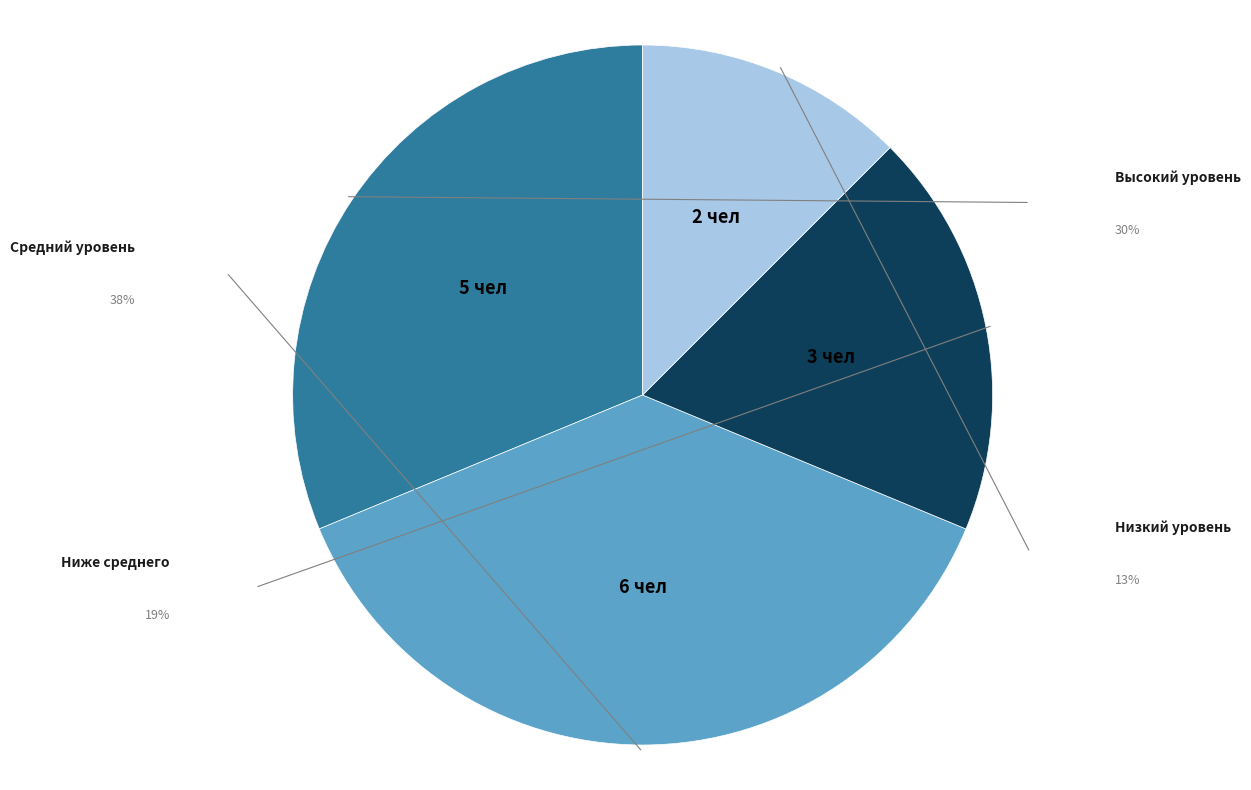

Does any single category account for the majority?

No